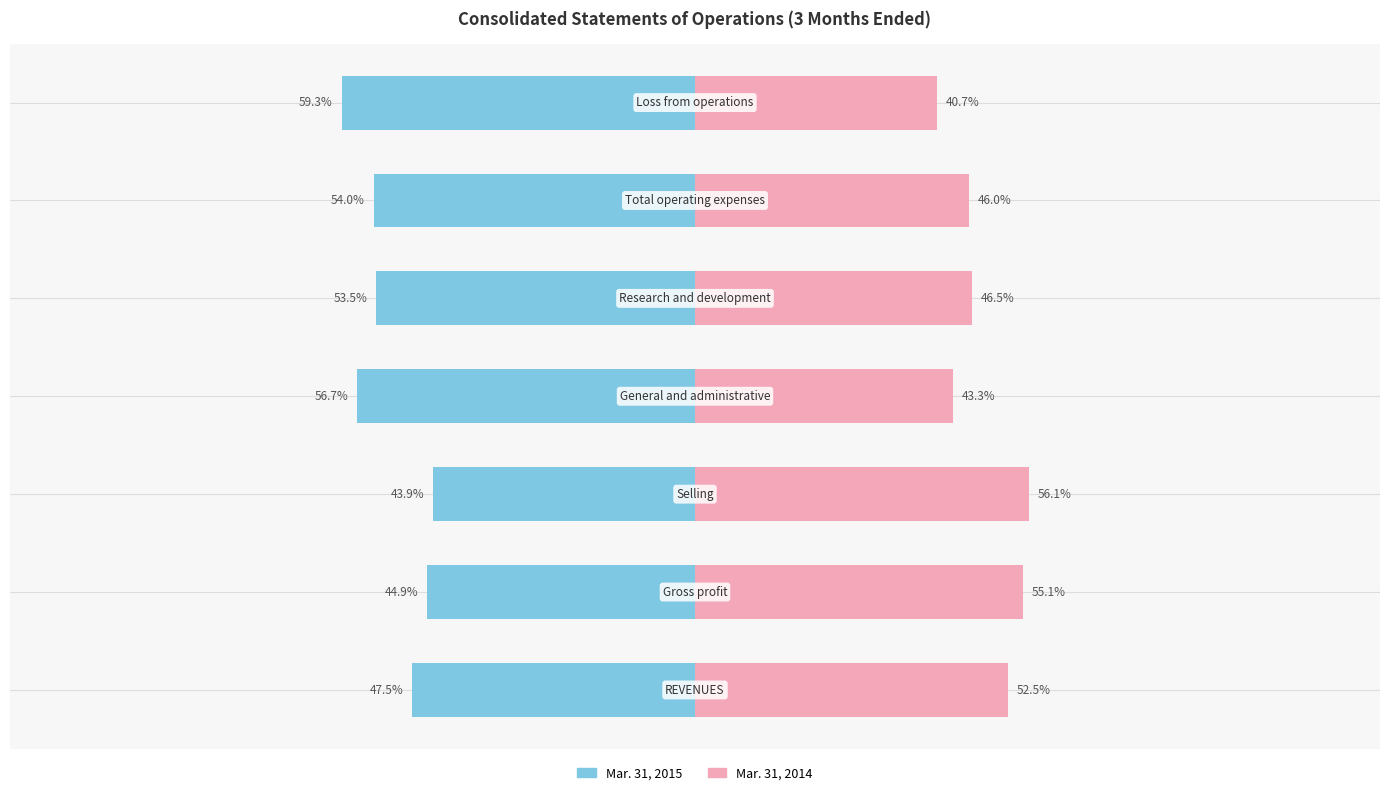

Is it true that Mar. 31, 2014 equals 26.4 at 3?

False